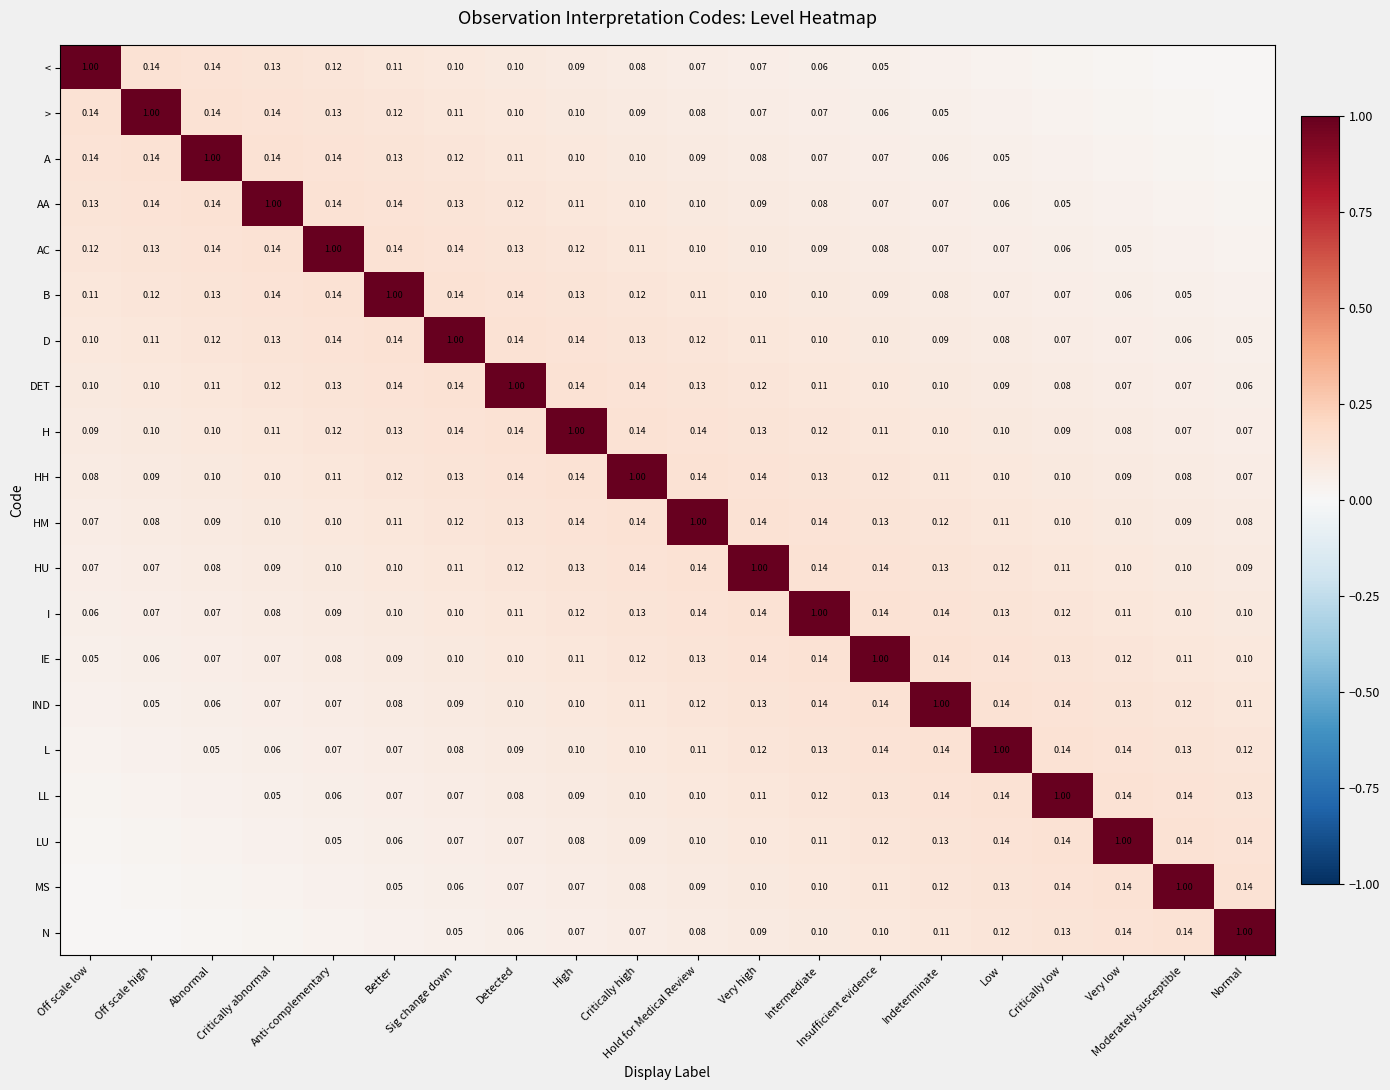

What is the minimum value for DET?

0.1